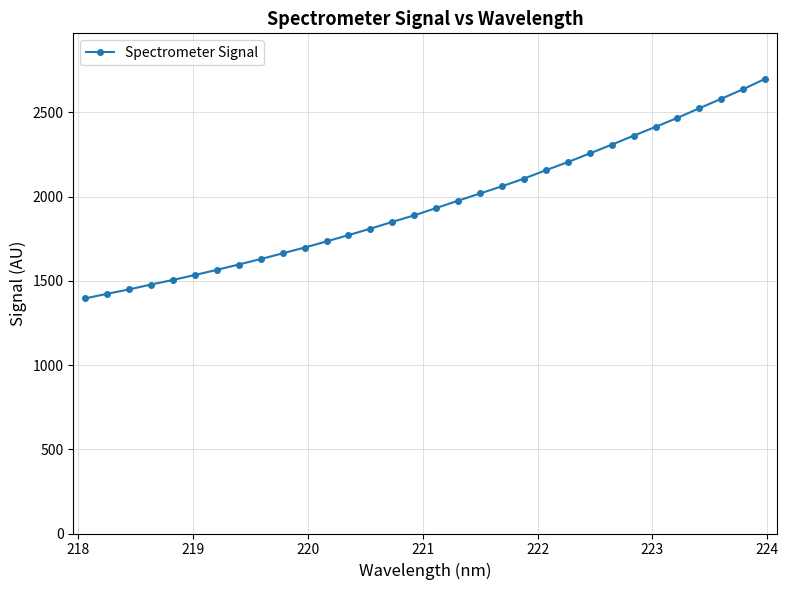

What is the sum of all values?

62690.4